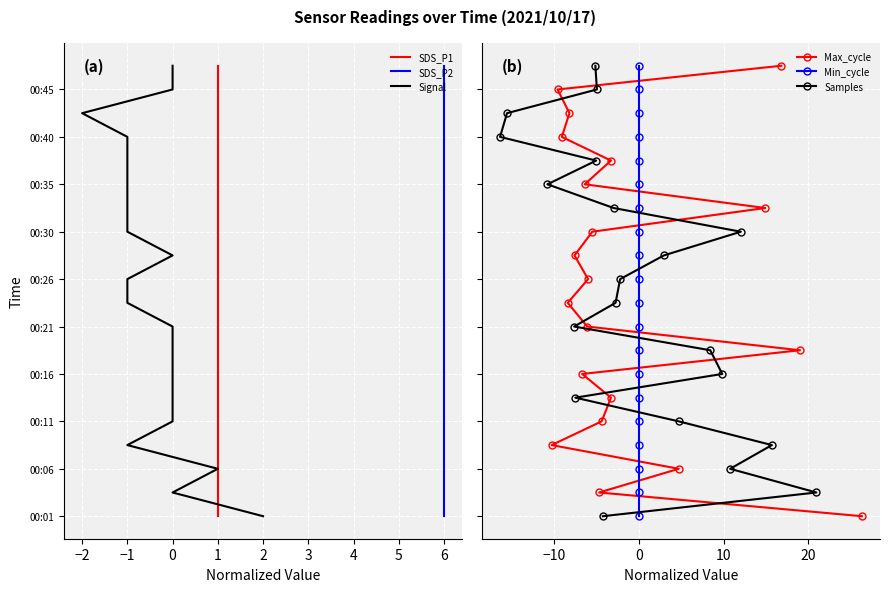

True or false: SDS_P2 and Max_cycle intersect in this chart.

False